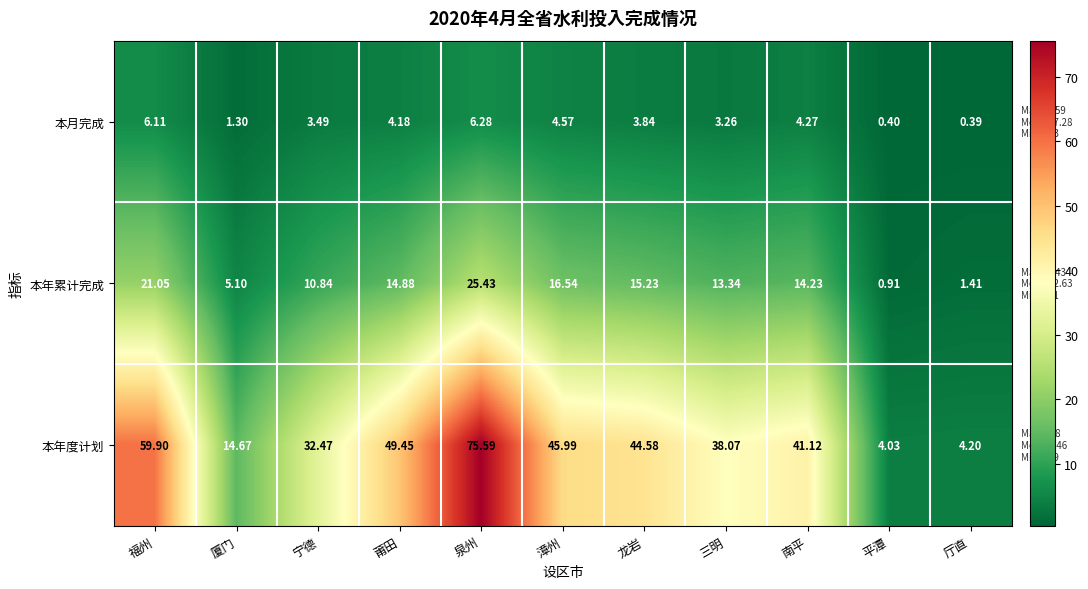

Which label corresponds to the smallest value in the chart?

厅直